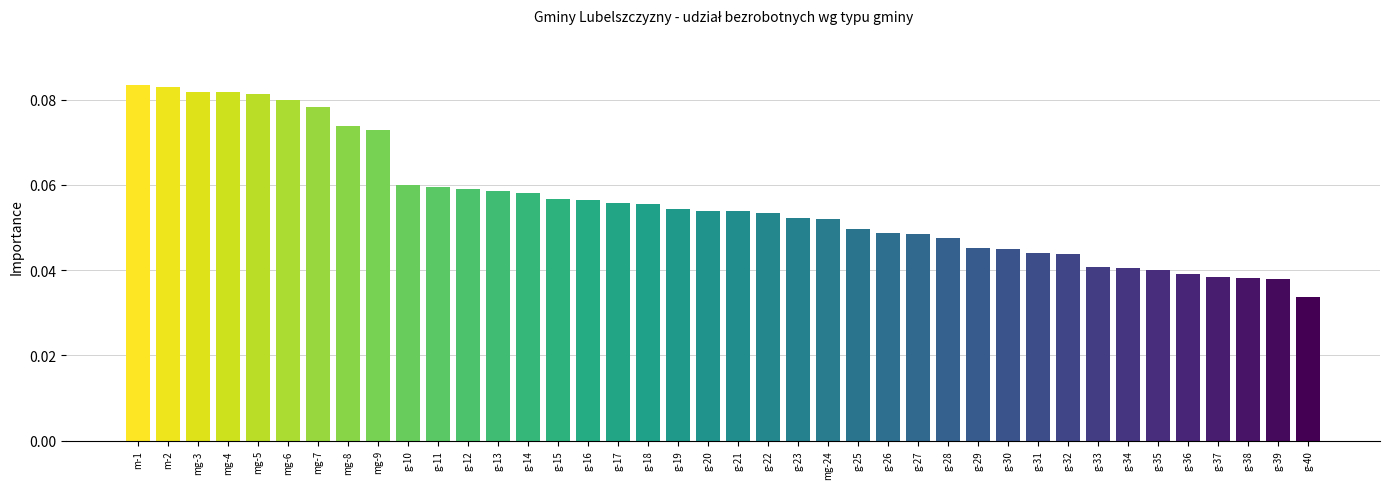

Is it true that the value at mg-6 is 0.0?

False